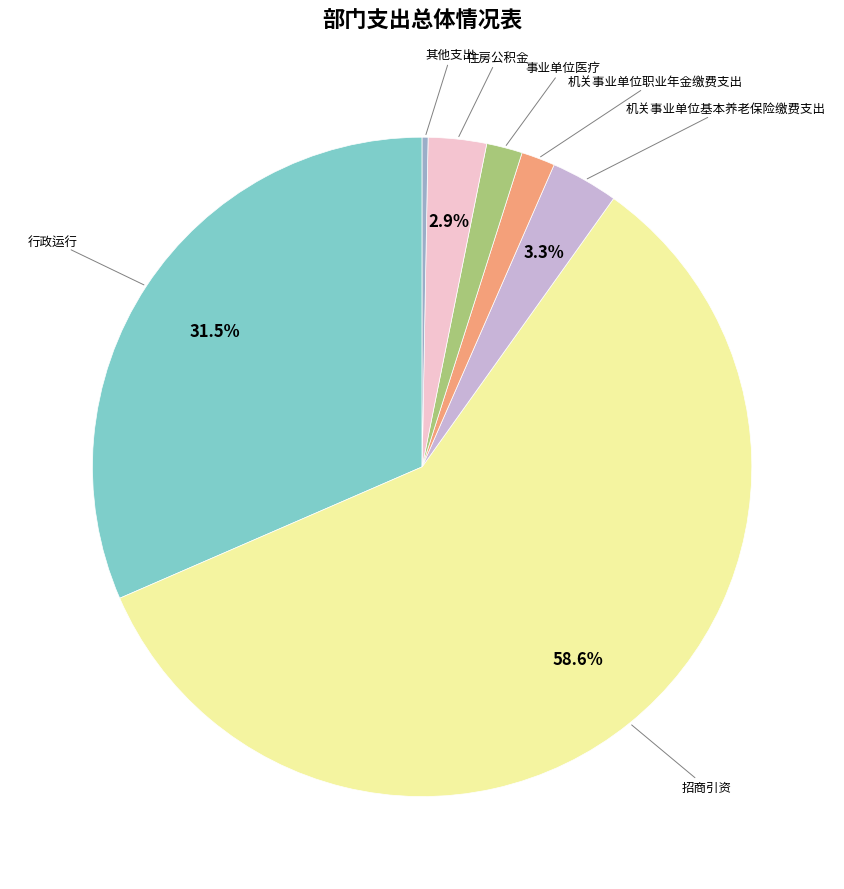

Is there any slice that represents more than half of the pie?

Yes